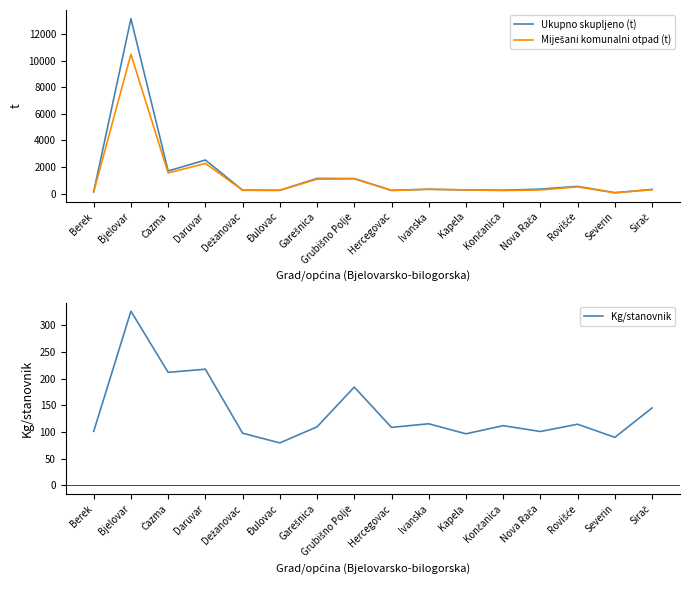

True or false: Miješani komunalni otpad (t) and Ukupno skupljeno (t) intersect in this chart.

False